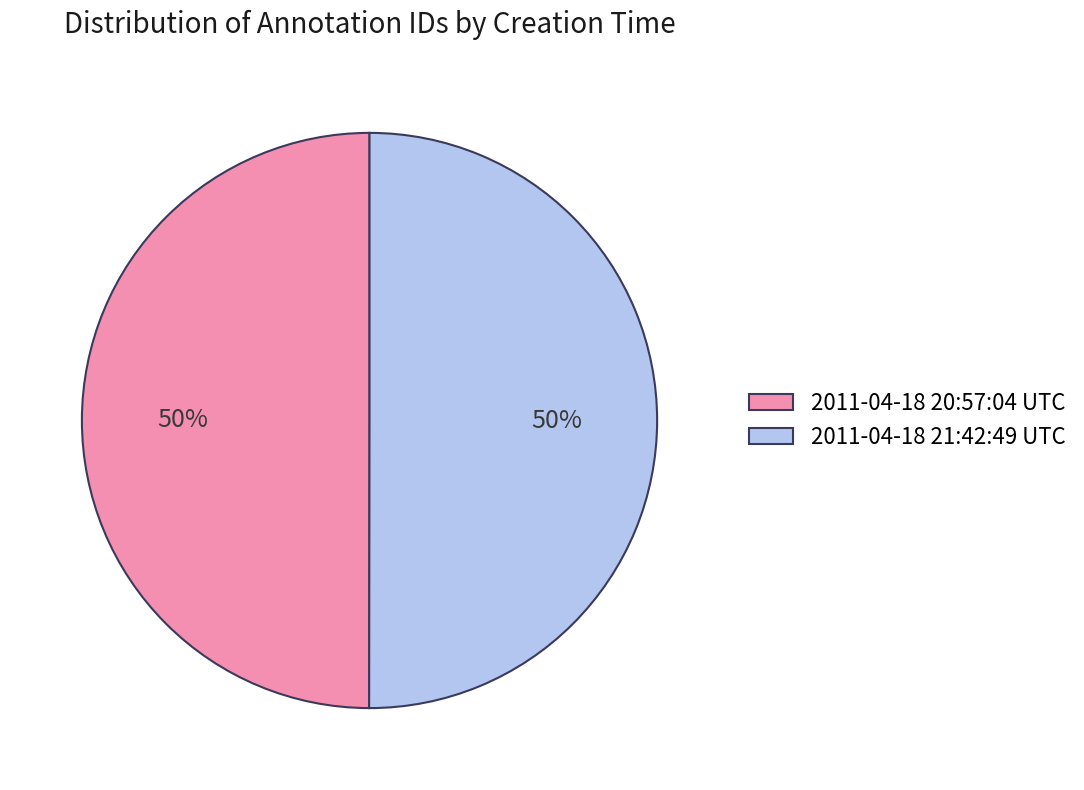

To the nearest percent, what portion does 2011-04-18 20:57:04 UTC represent?

50%